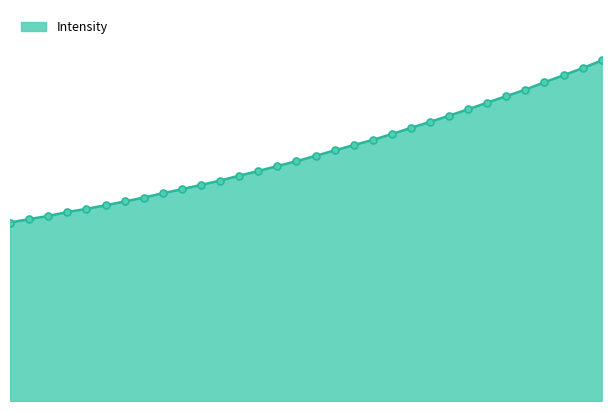

Where does the data first go above 1858?

221.1174